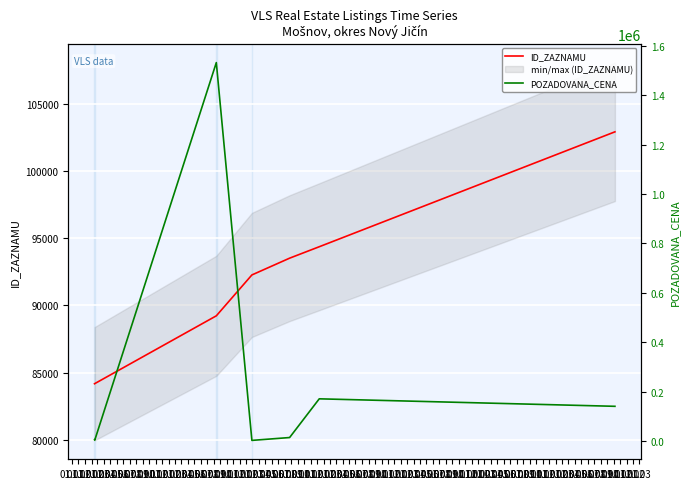

What is the highest value of the ID_ZAZNAMU series?

102901